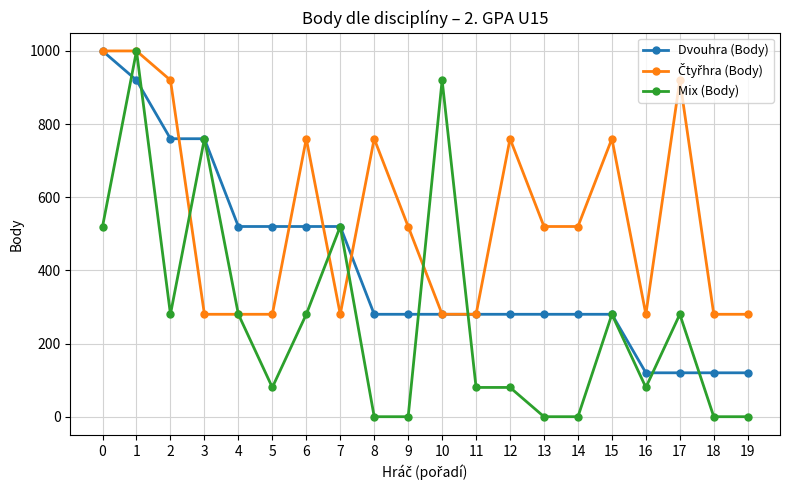

How many data points does each series have?

20